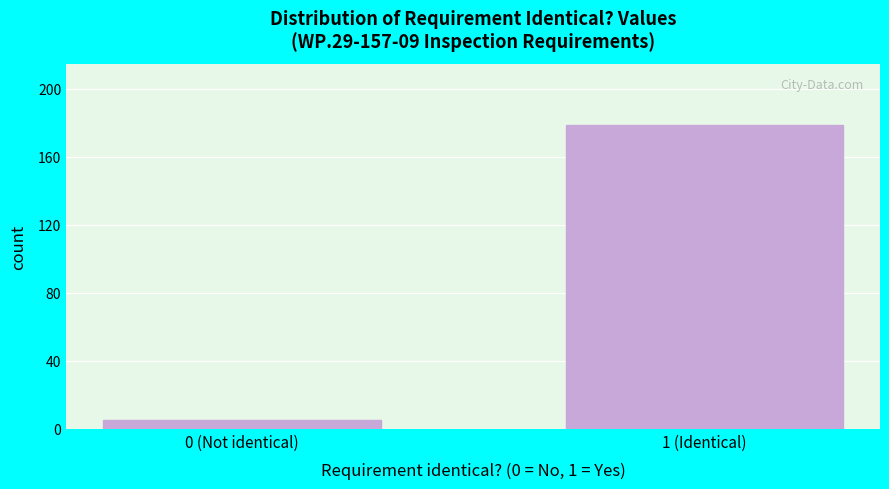

Reading left to right, what are all the values shown in this chart?

5	179